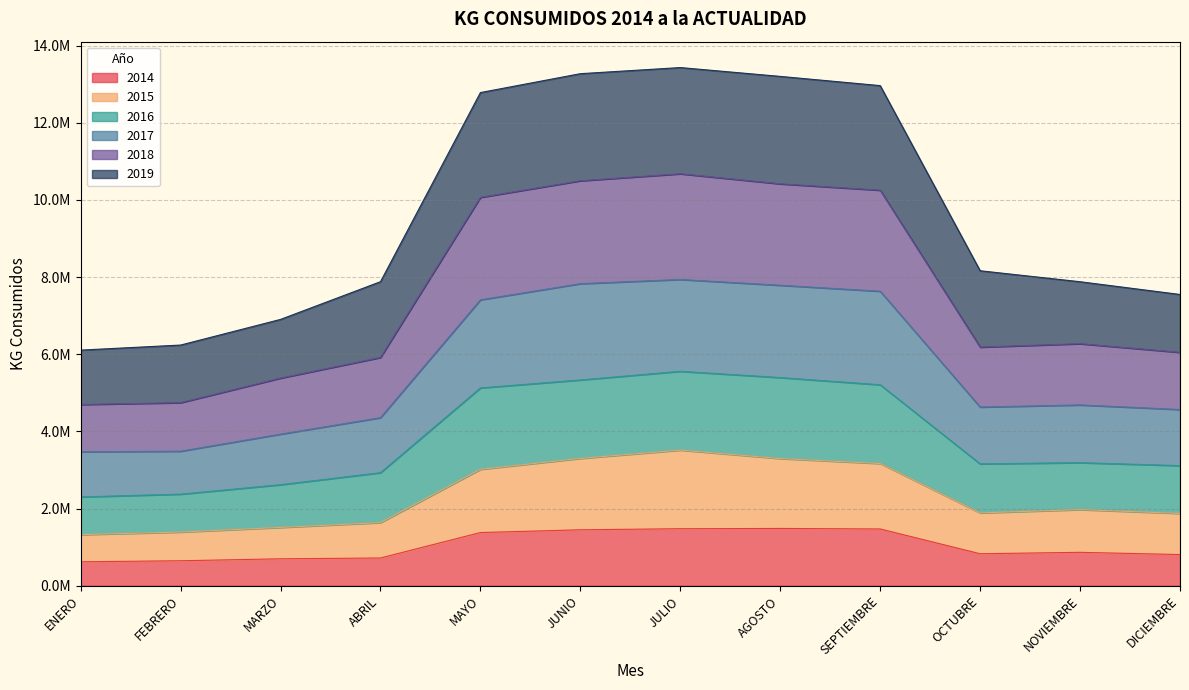

Which label corresponds to the largest value in the chart?

JULIO